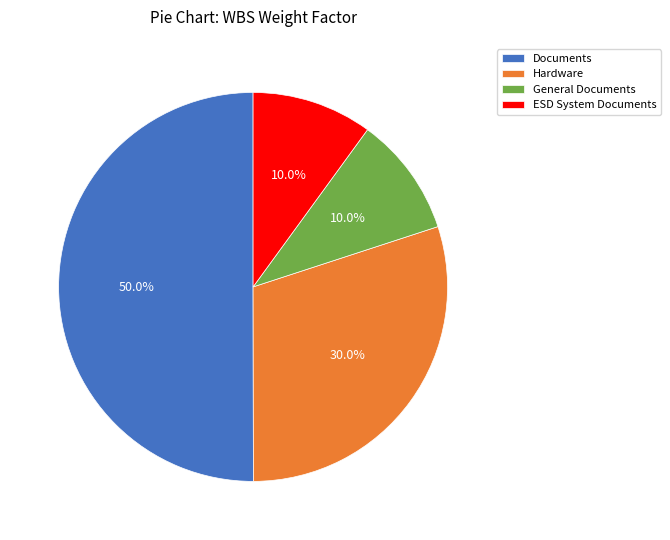

Is it true that ESD System Documents is 19% of the pie?

False